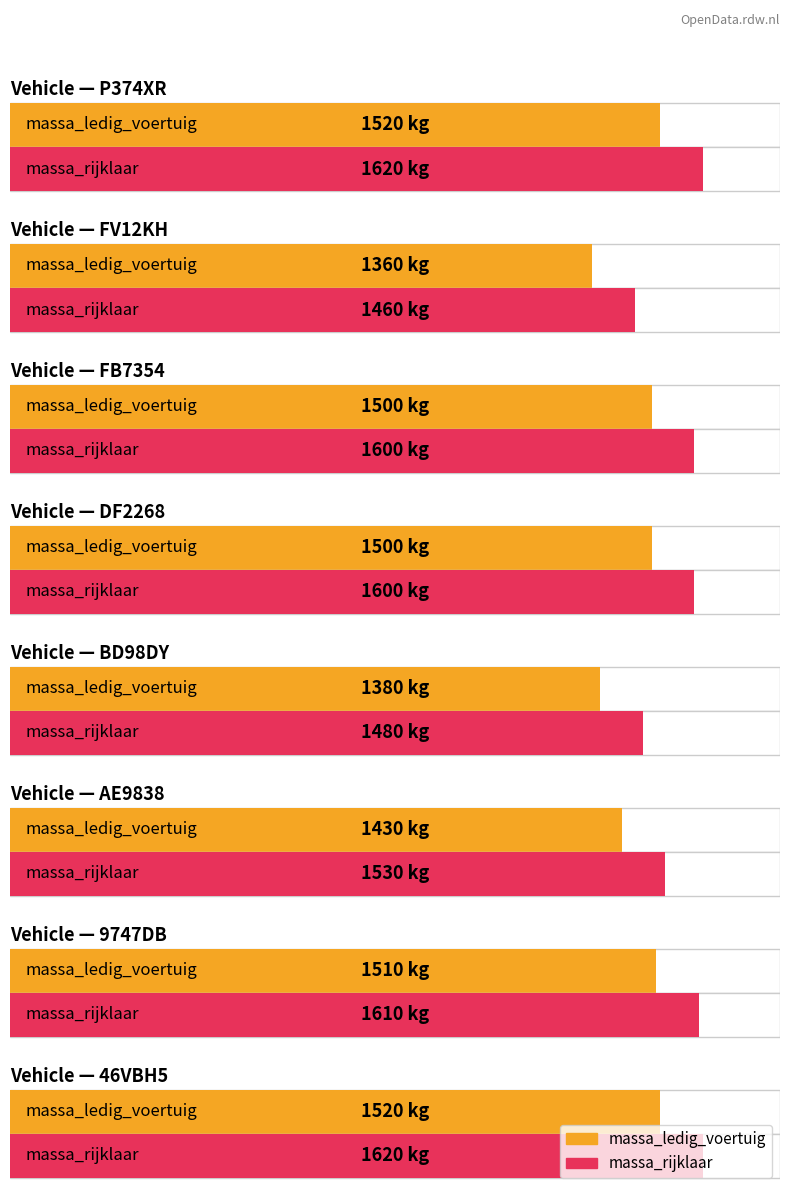

Which series has the largest range (max minus min)?

massa_ledig_voertuig